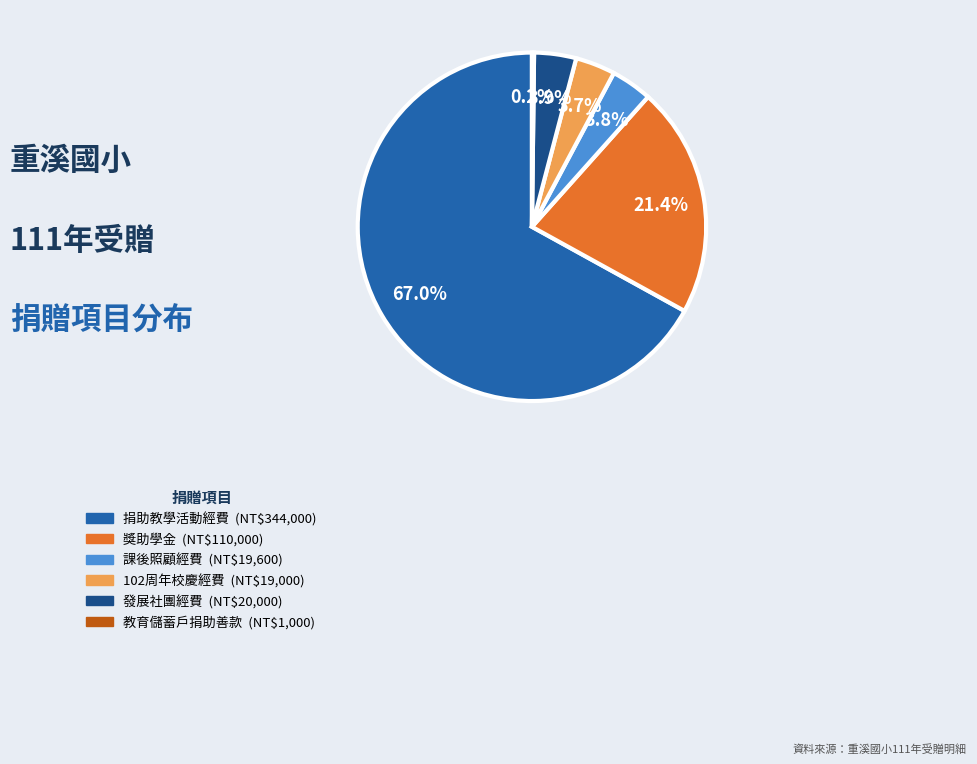

Is 發展社團經費 the majority of the pie?

No